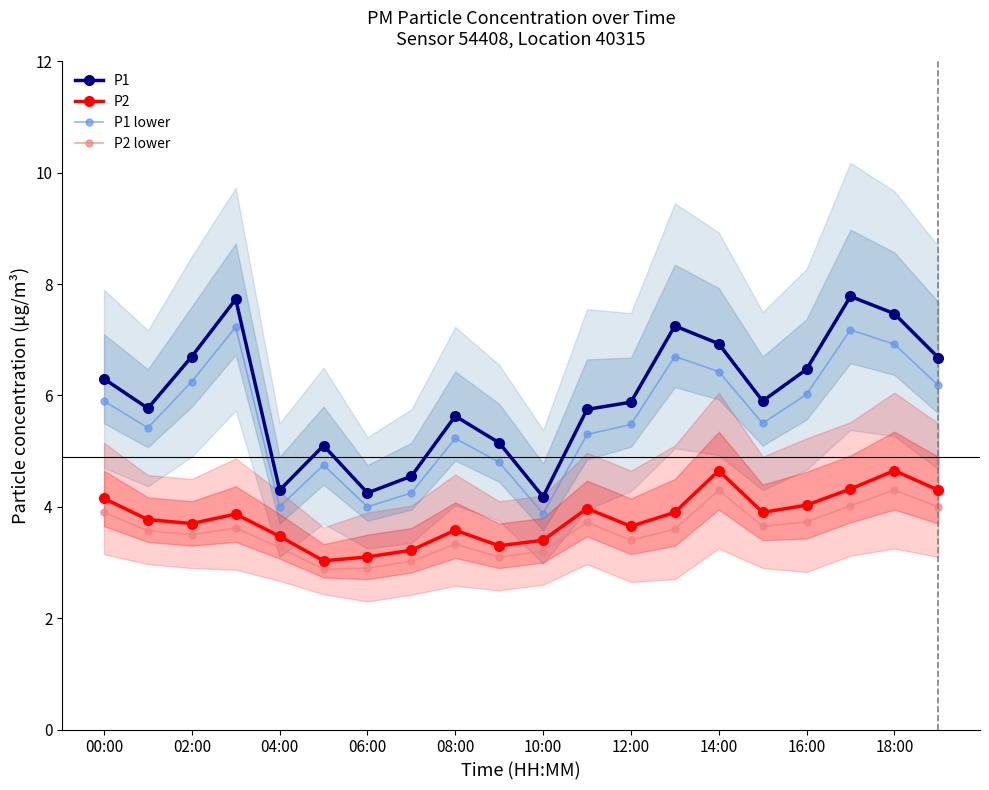

Is the value of P2 at 18:00 greater than the value of P1 lower at 00:00?

No